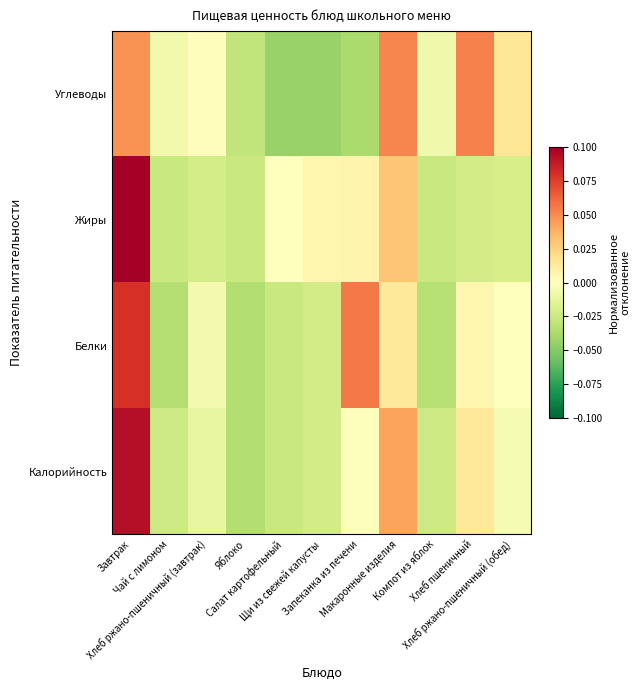

What is the maximum value shown in the chart?

0.1